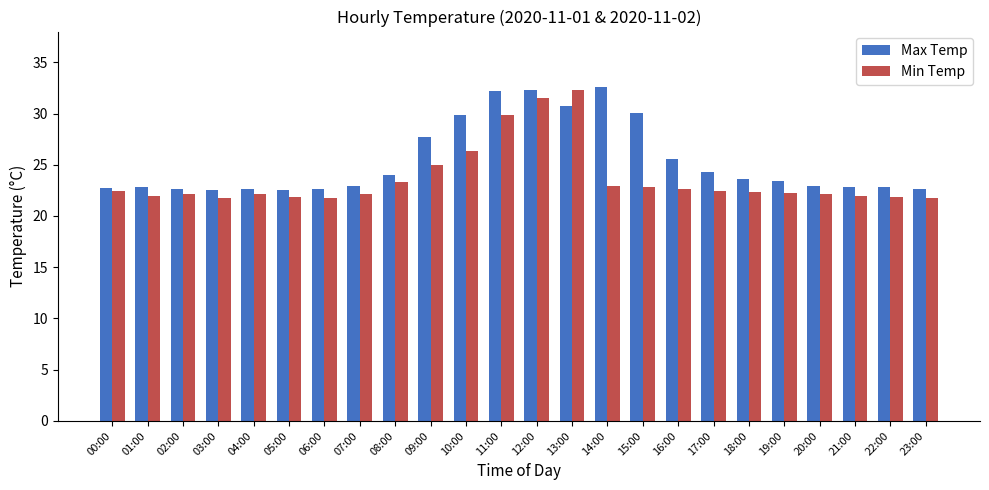

Is the value of Min Temp at 01:00 greater than the value of Max Temp at 07:00?

No